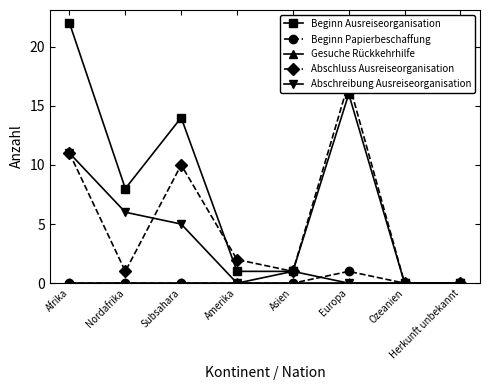

True or false: Beginn Ausreiseorganisation has a value of 0 at Herkunft unbekannt.

True